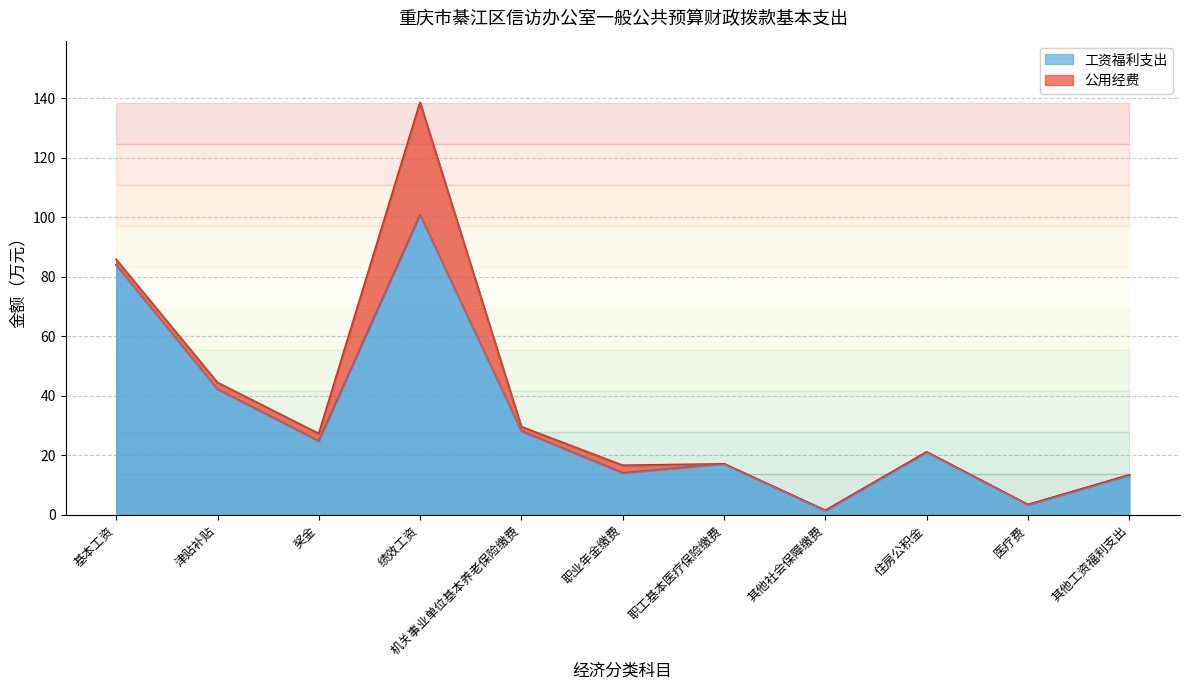

What is the maximum value shown in the chart?

100.8